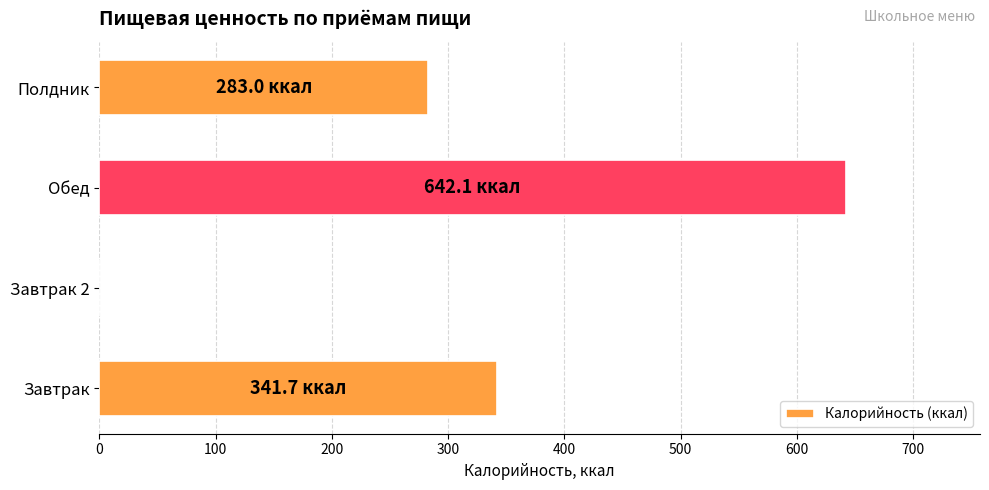

Are the bars grouped side by side (vs. stacked)?

No